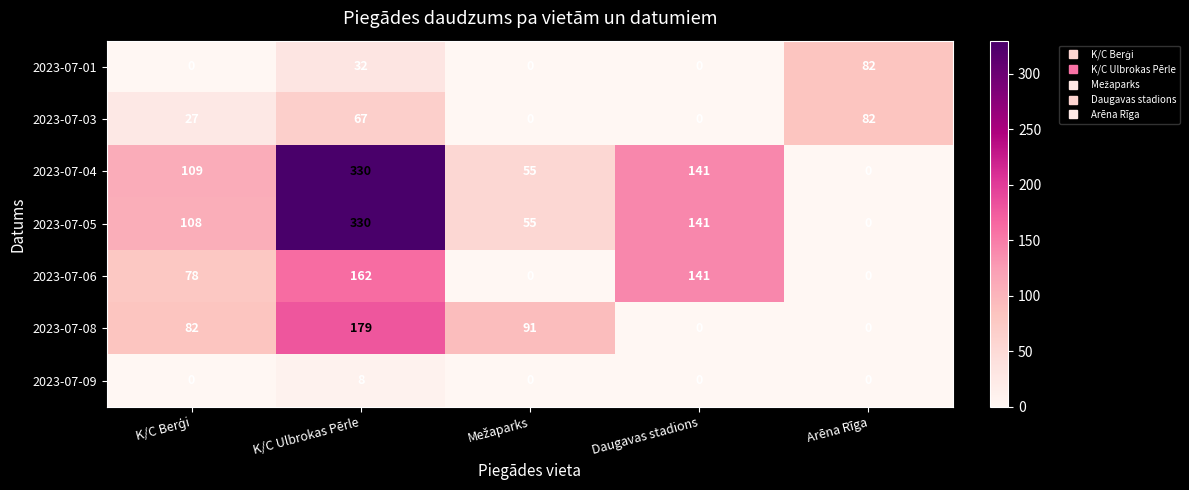

What is the average value of the 2023-07-08 series?

70